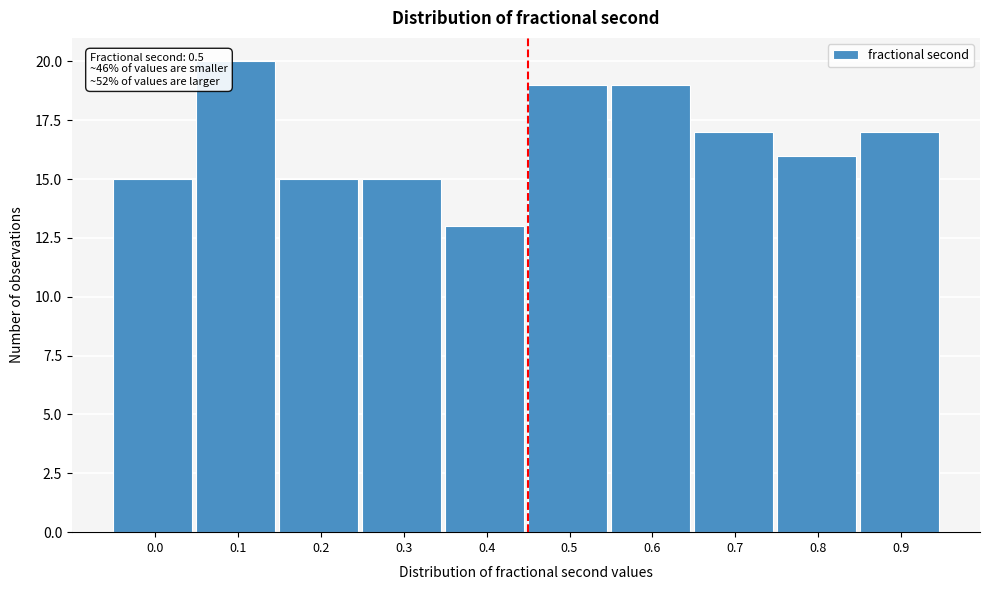

Reading right to left, what are all the values shown in this chart?

0.9=17	0.8=16	0.7=17	0.6=19	0.5=19	0.4=13	0.3=15	0.2=15	0.1=20	0.0=15